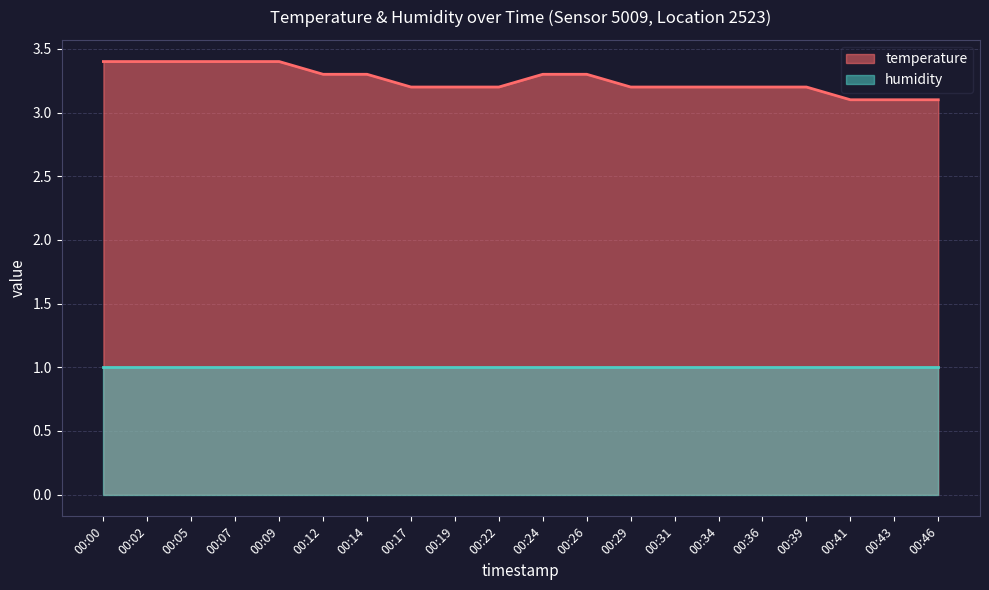

Count the number of data series in this chart.

2